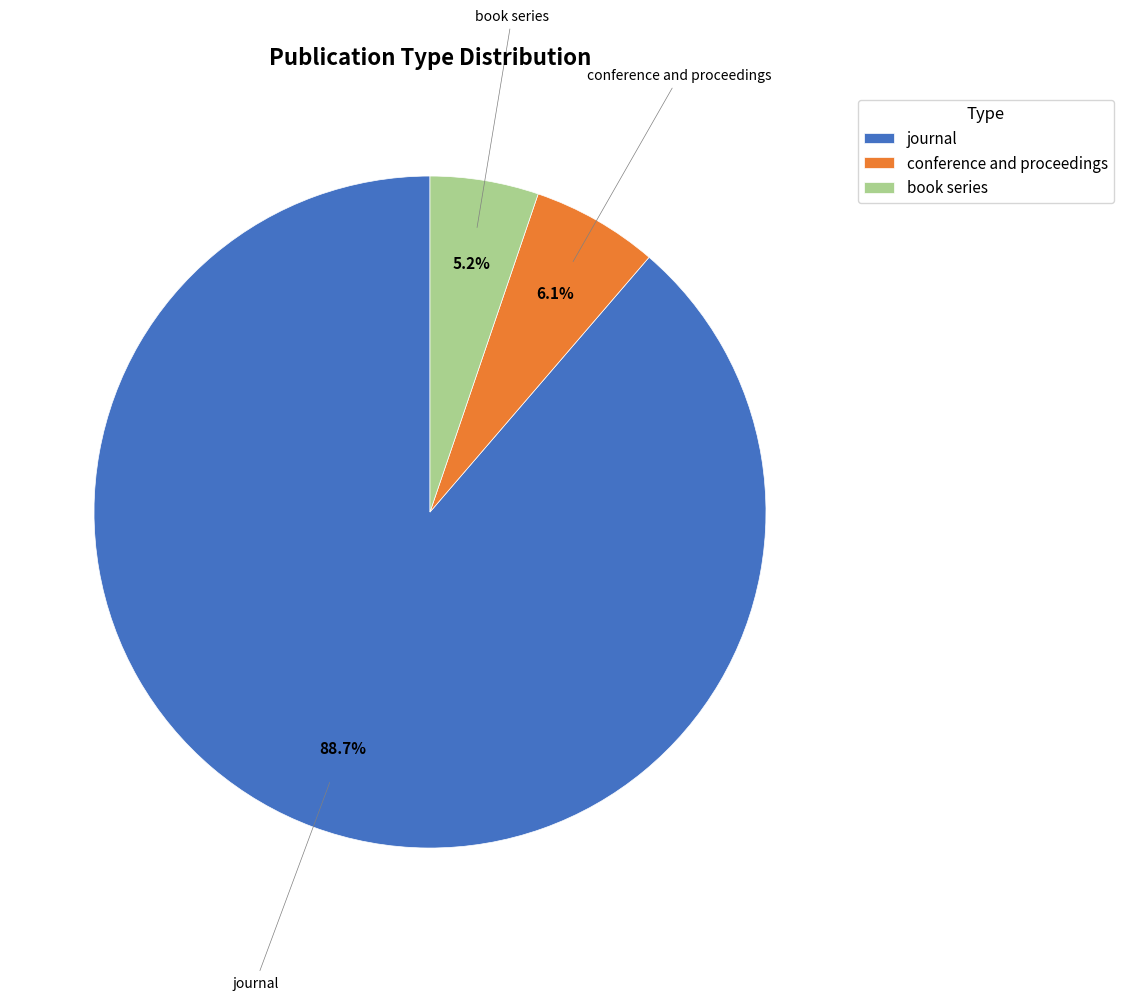

To the nearest percent, what percentage of the pie is conference and proceedings?

6%